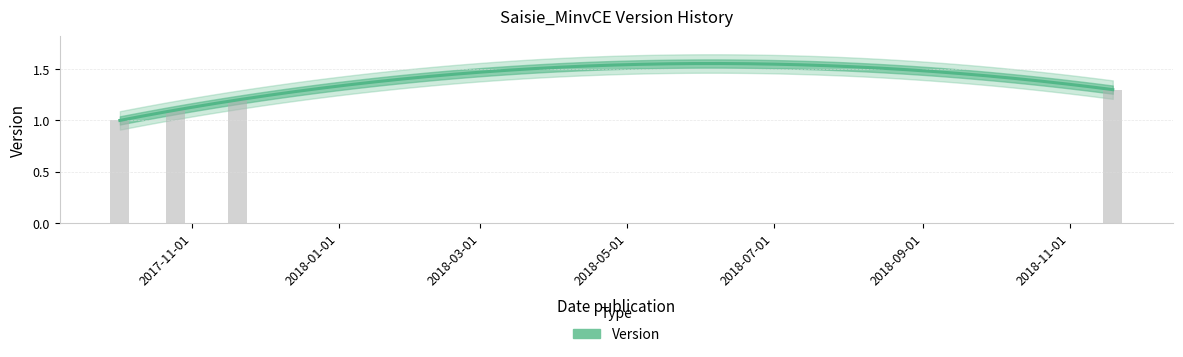

What is the difference between the values at 2018-11-19 and 2017-10-02?

0.3